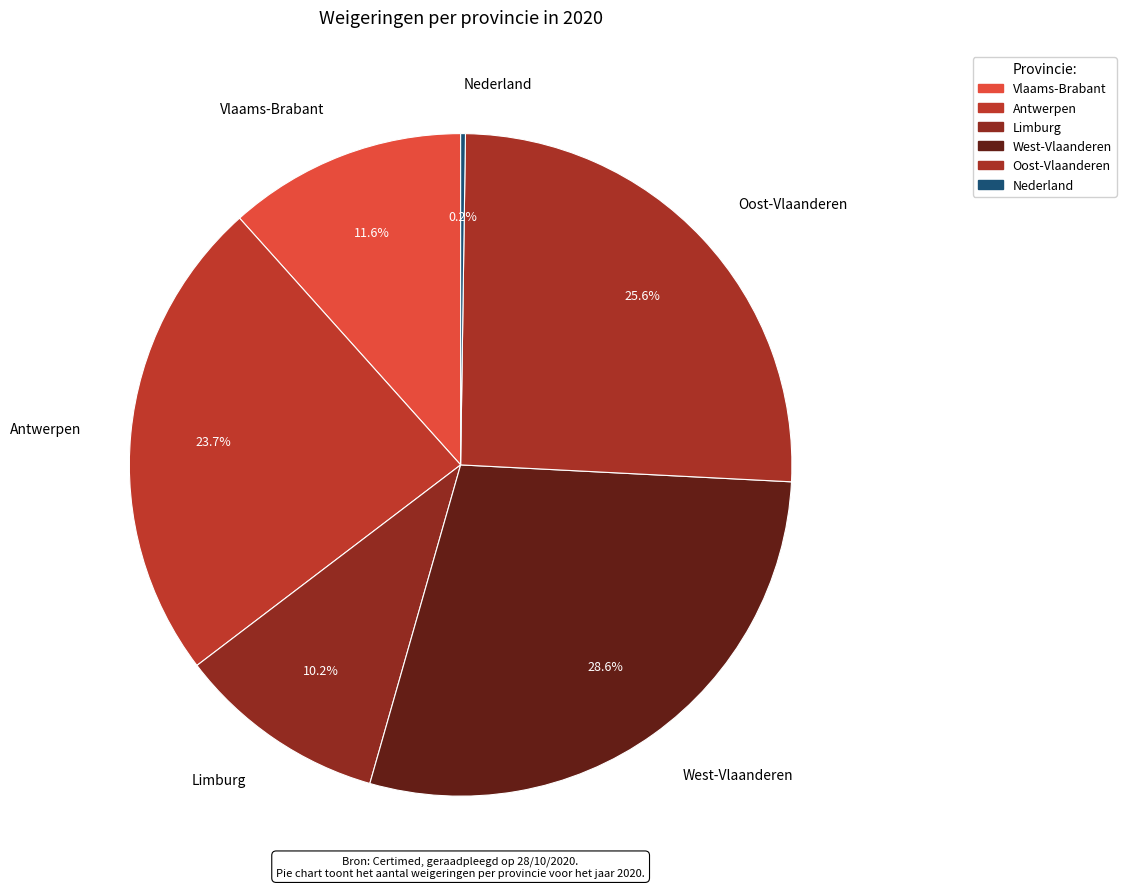

What is the largest slice in the pie chart?

West-Vlaanderen